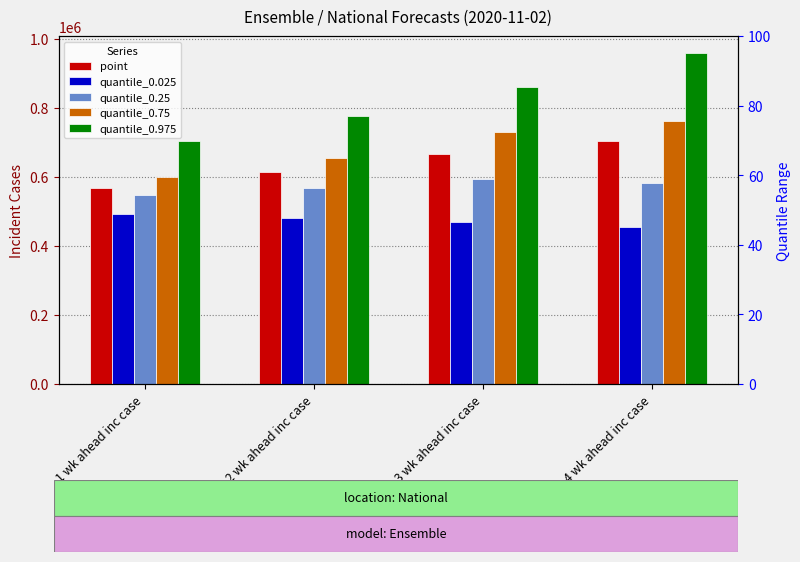

What are all the series names shown in the legend?

point, quantile_0.025, quantile_0.25, quantile_0.75, quantile_0.975